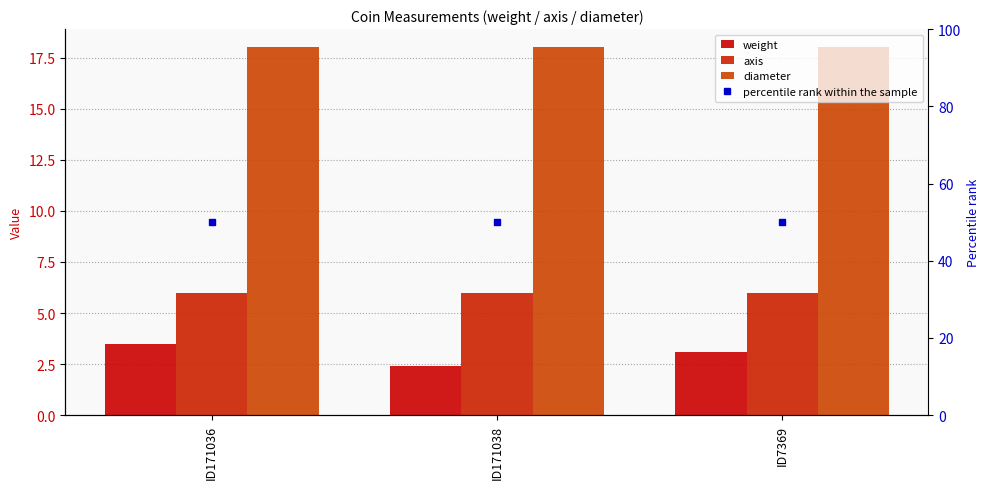

What is the value of the weight bar at the 3rd from the left?

3.1